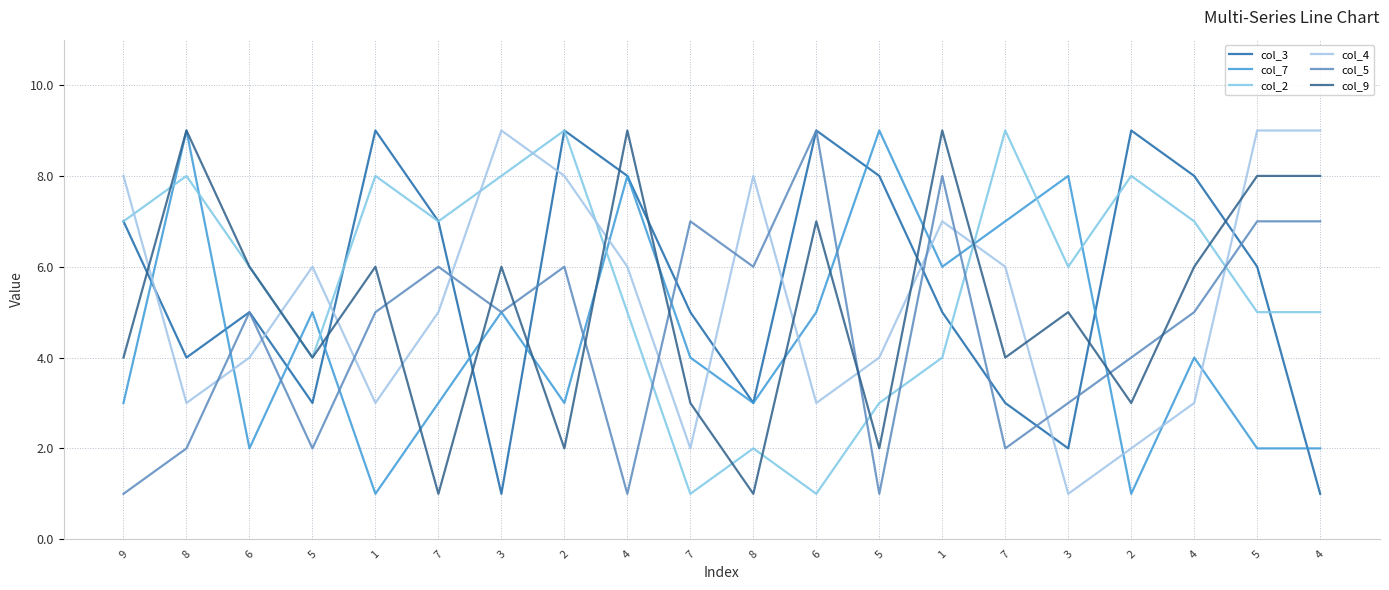

Does the chart have visible grid lines?

Yes